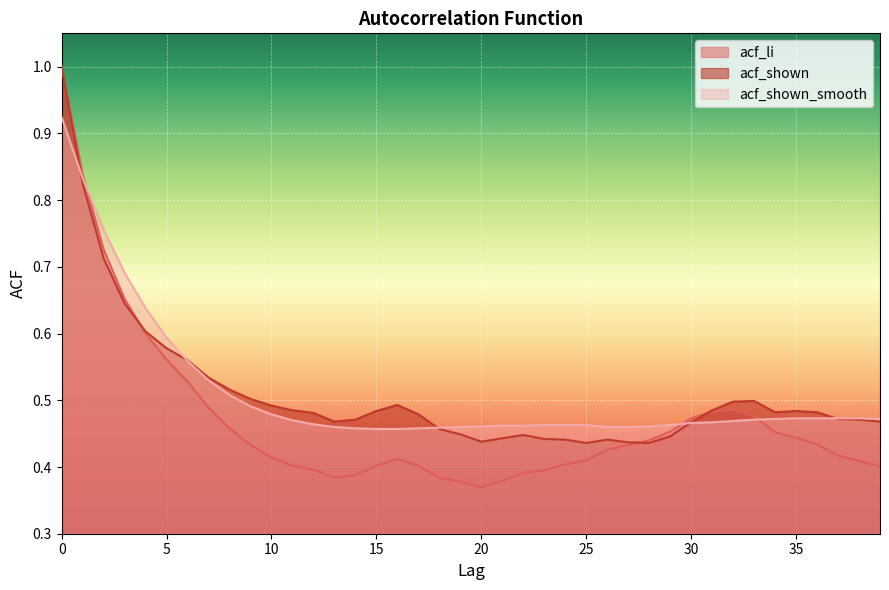

List the series in order of their peak value, lowest first.

acf_shown_smooth, acf_li, acf_shown